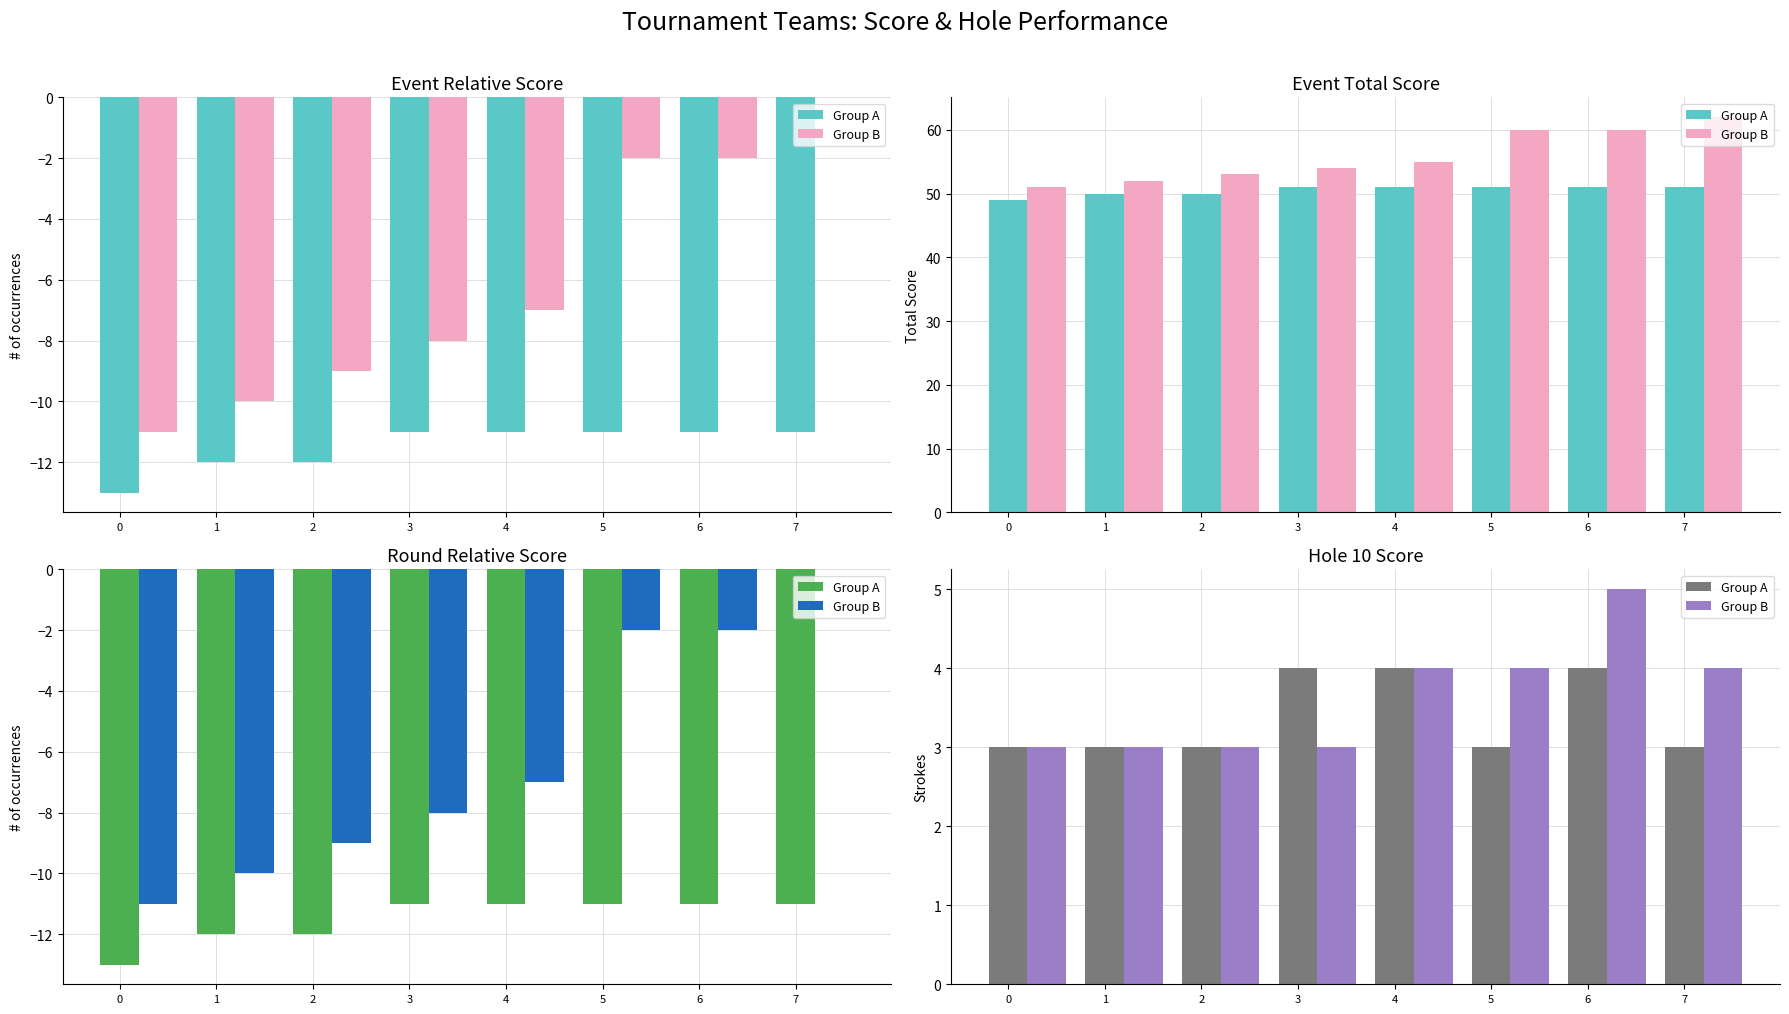

What is the total value across all series at 2?

6